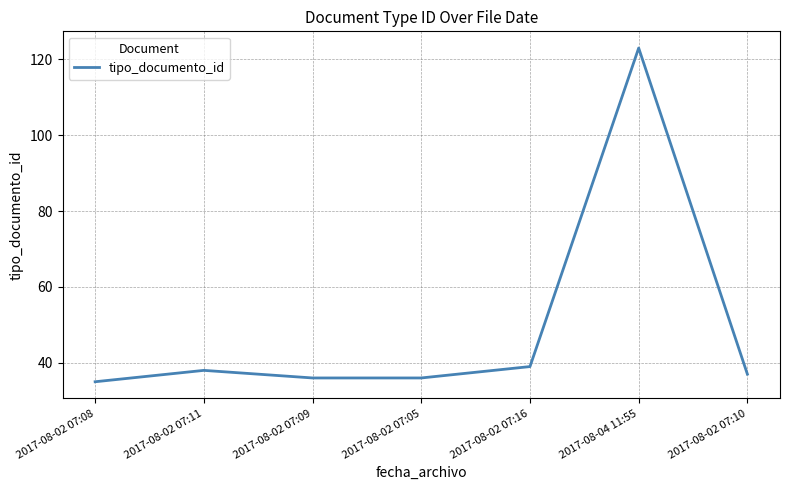

What is the difference between the maximum and minimum values?

88